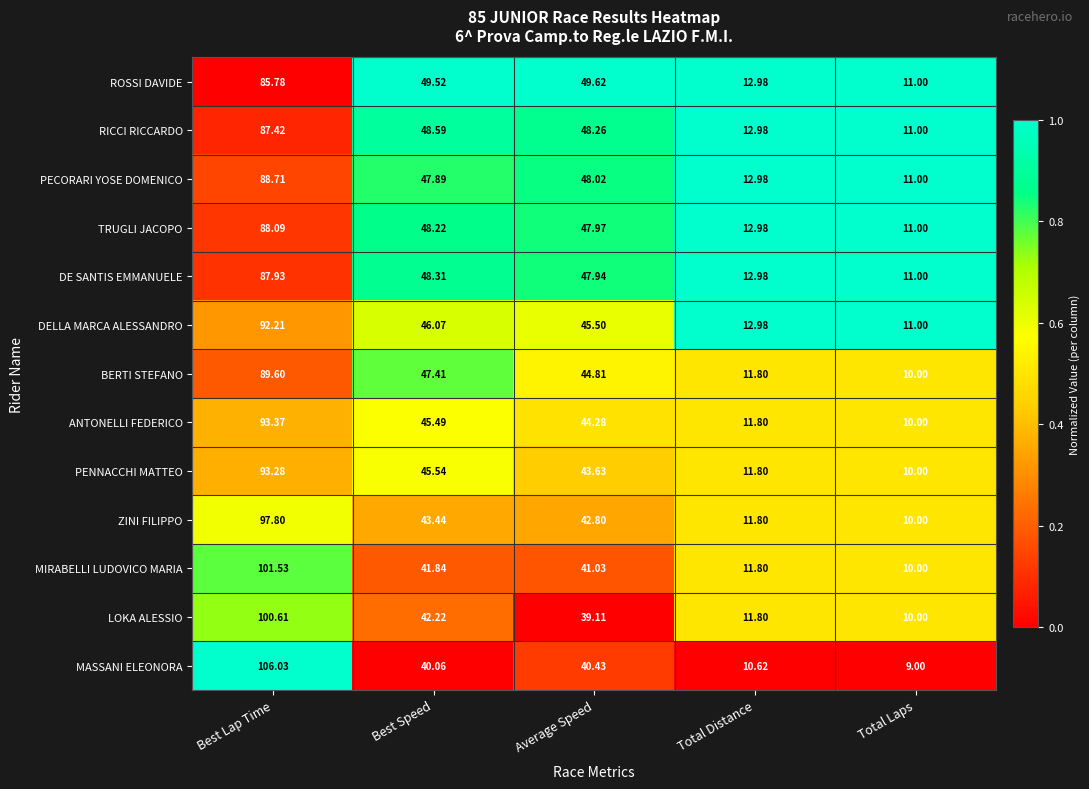

At which category is the sum across all series the highest?

Best Lap Time